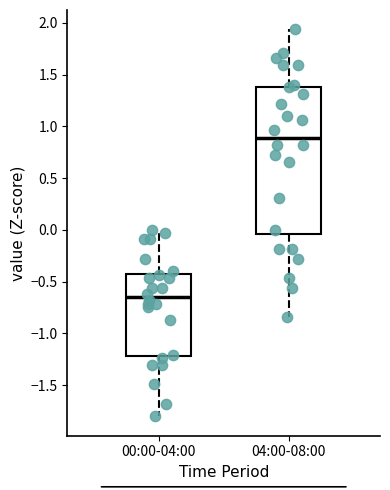

Which box's median line is the lowest?

00:00-04:00